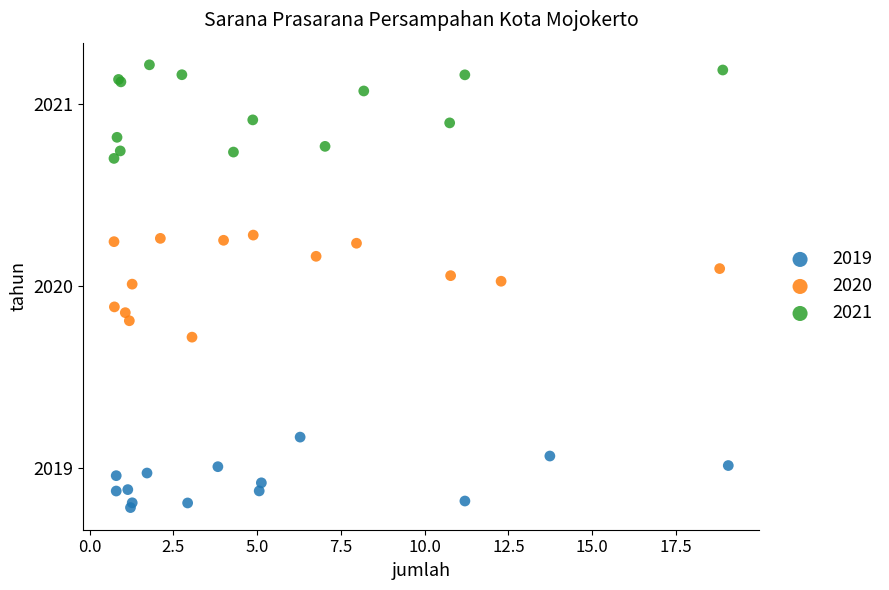

Which series contains the lowest Y value?

2019